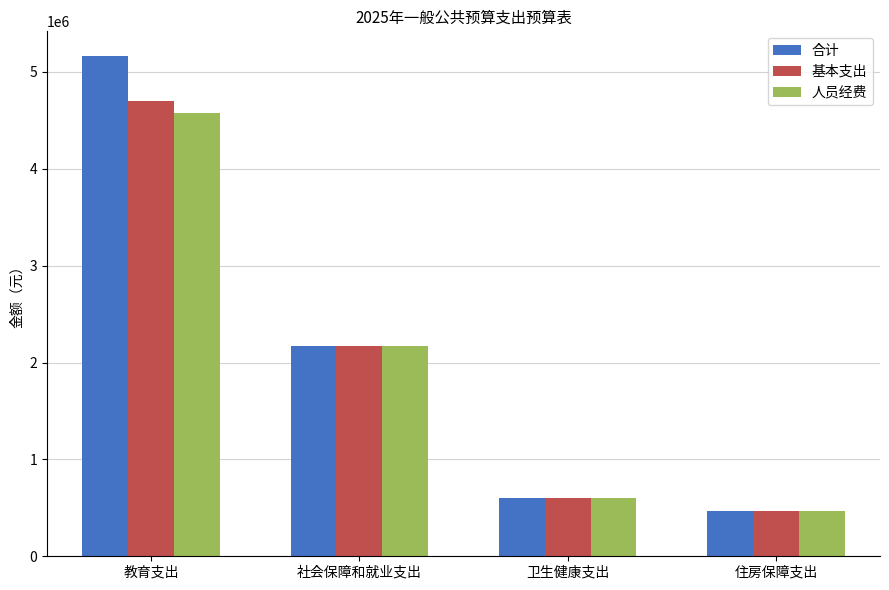

What is the sum of the 基本支出 values at 教育支出 and 住房保障支出?

5167235.1